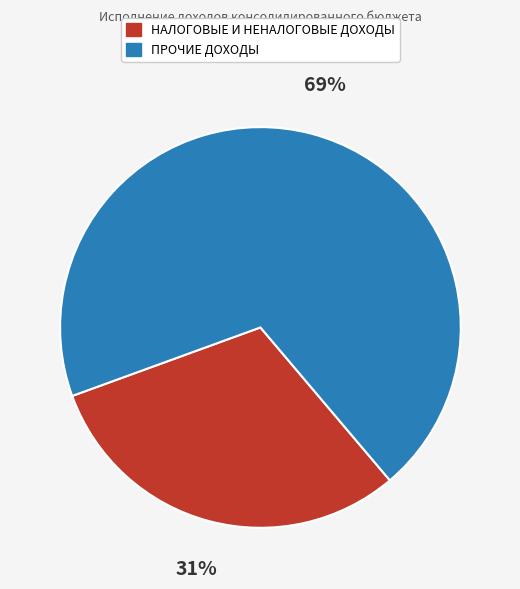

Is there any slice that represents more than half of the pie?

Yes